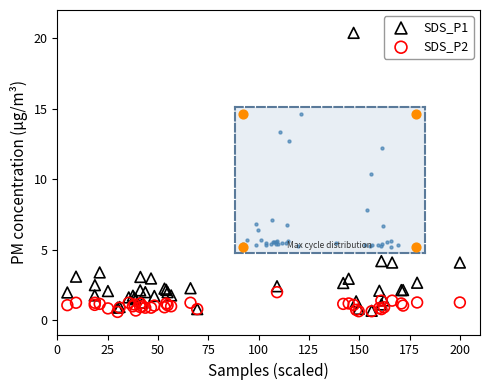

Which series has the largest Y range (max minus min)?

SDS_P1